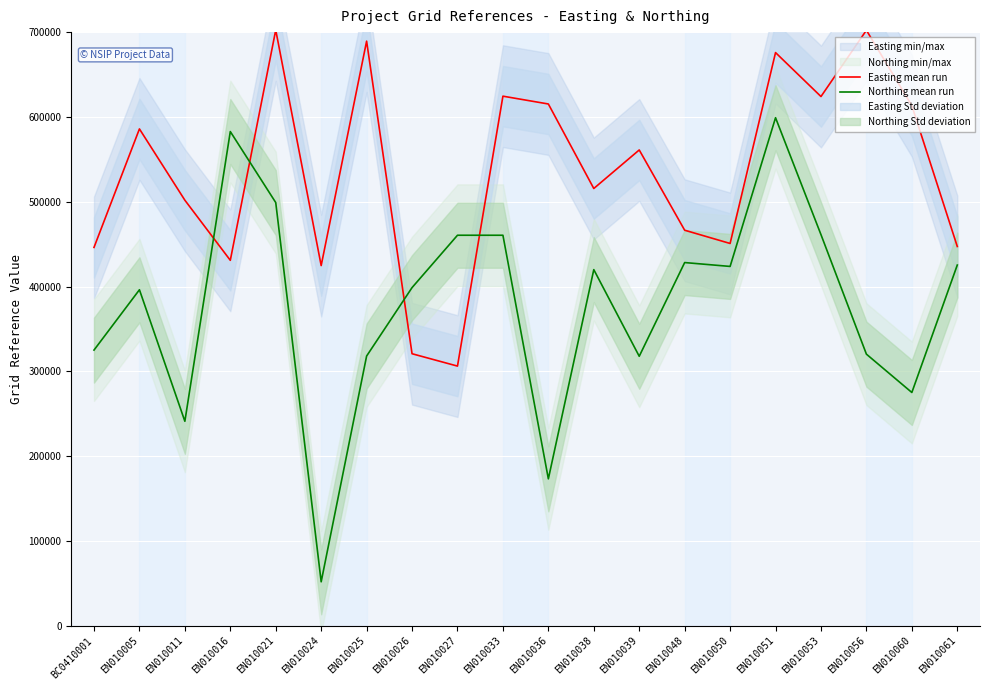

List the series in order of their overall mean, highest first.

Easting mean run, Northing mean run